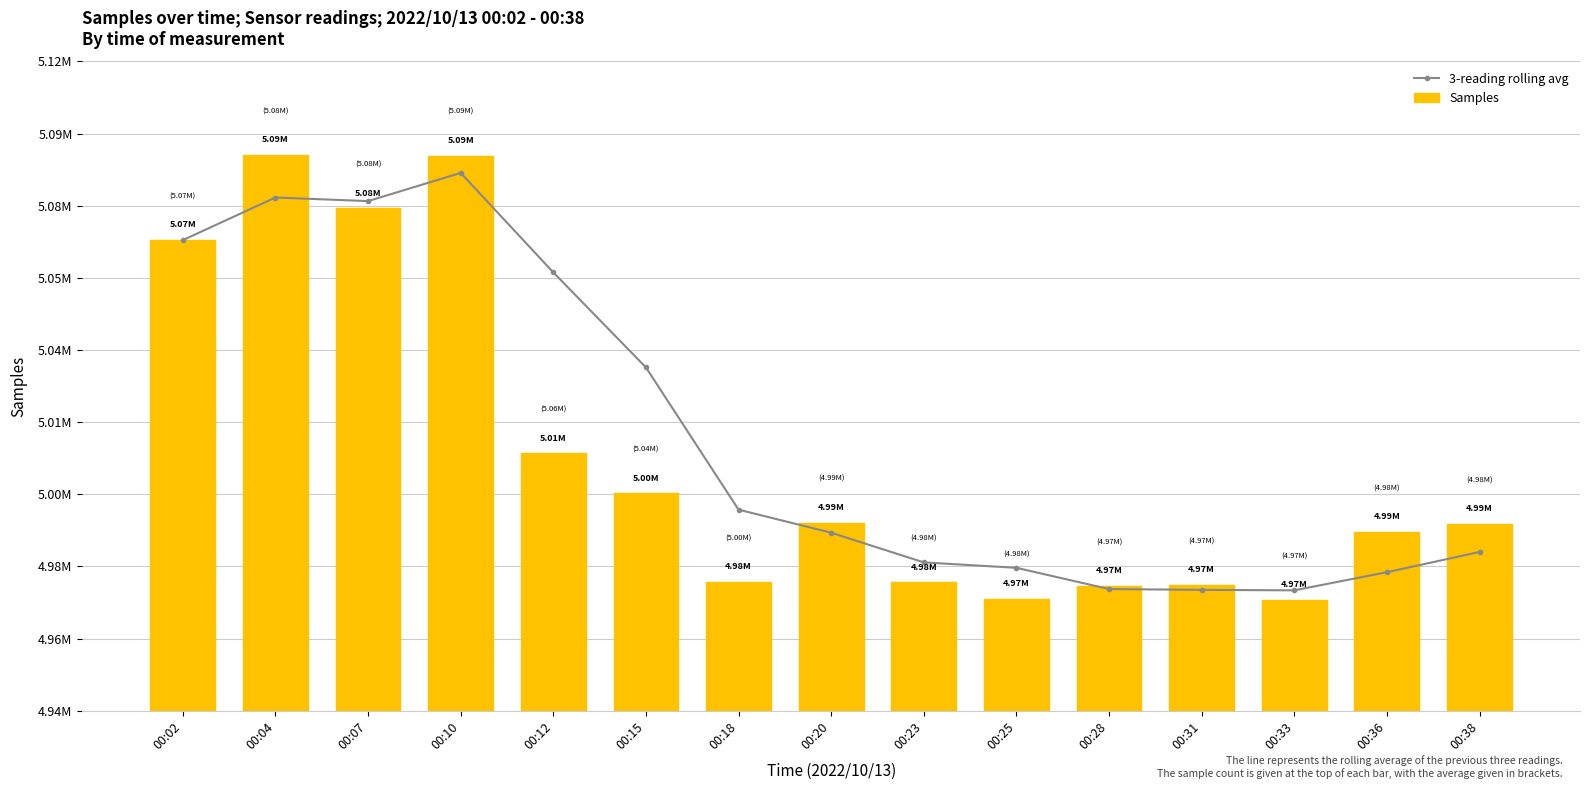

Which category has the highest value in the Samples series?

00:04